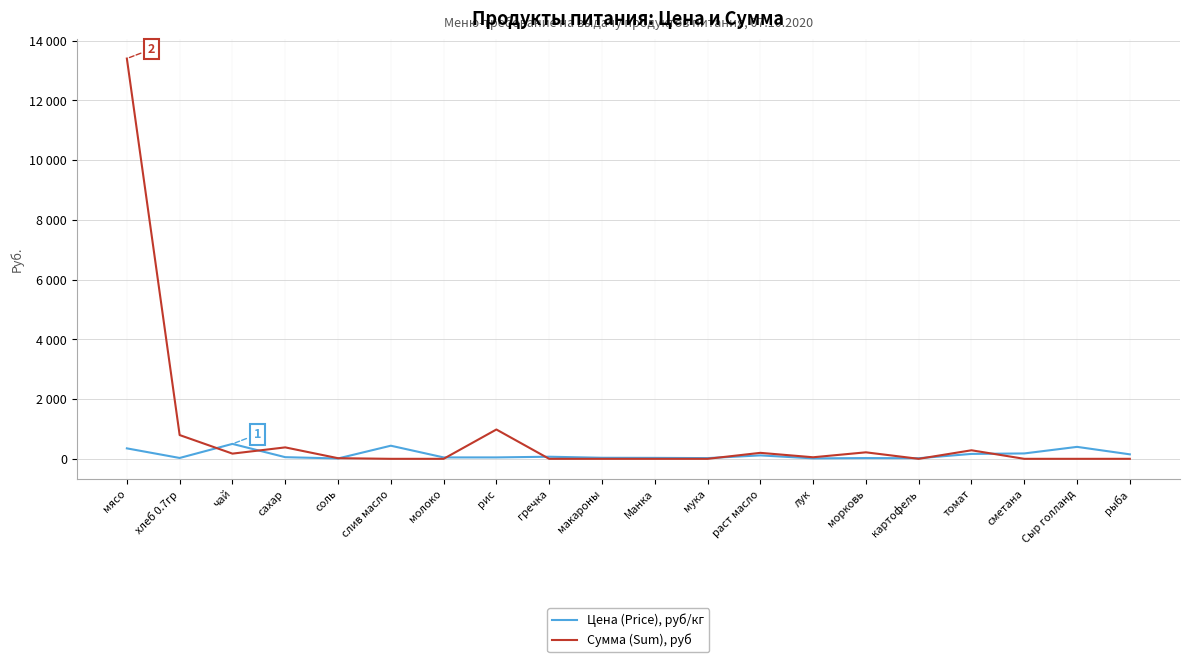

Does the chart display data point markers on the line(s)?

No